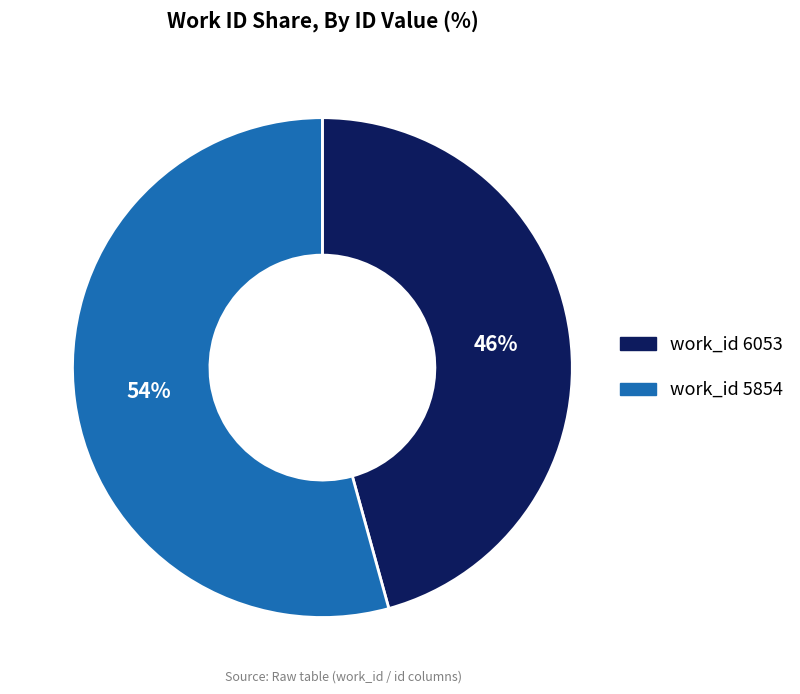

To the nearest percent, what is the average slice percentage?

50%